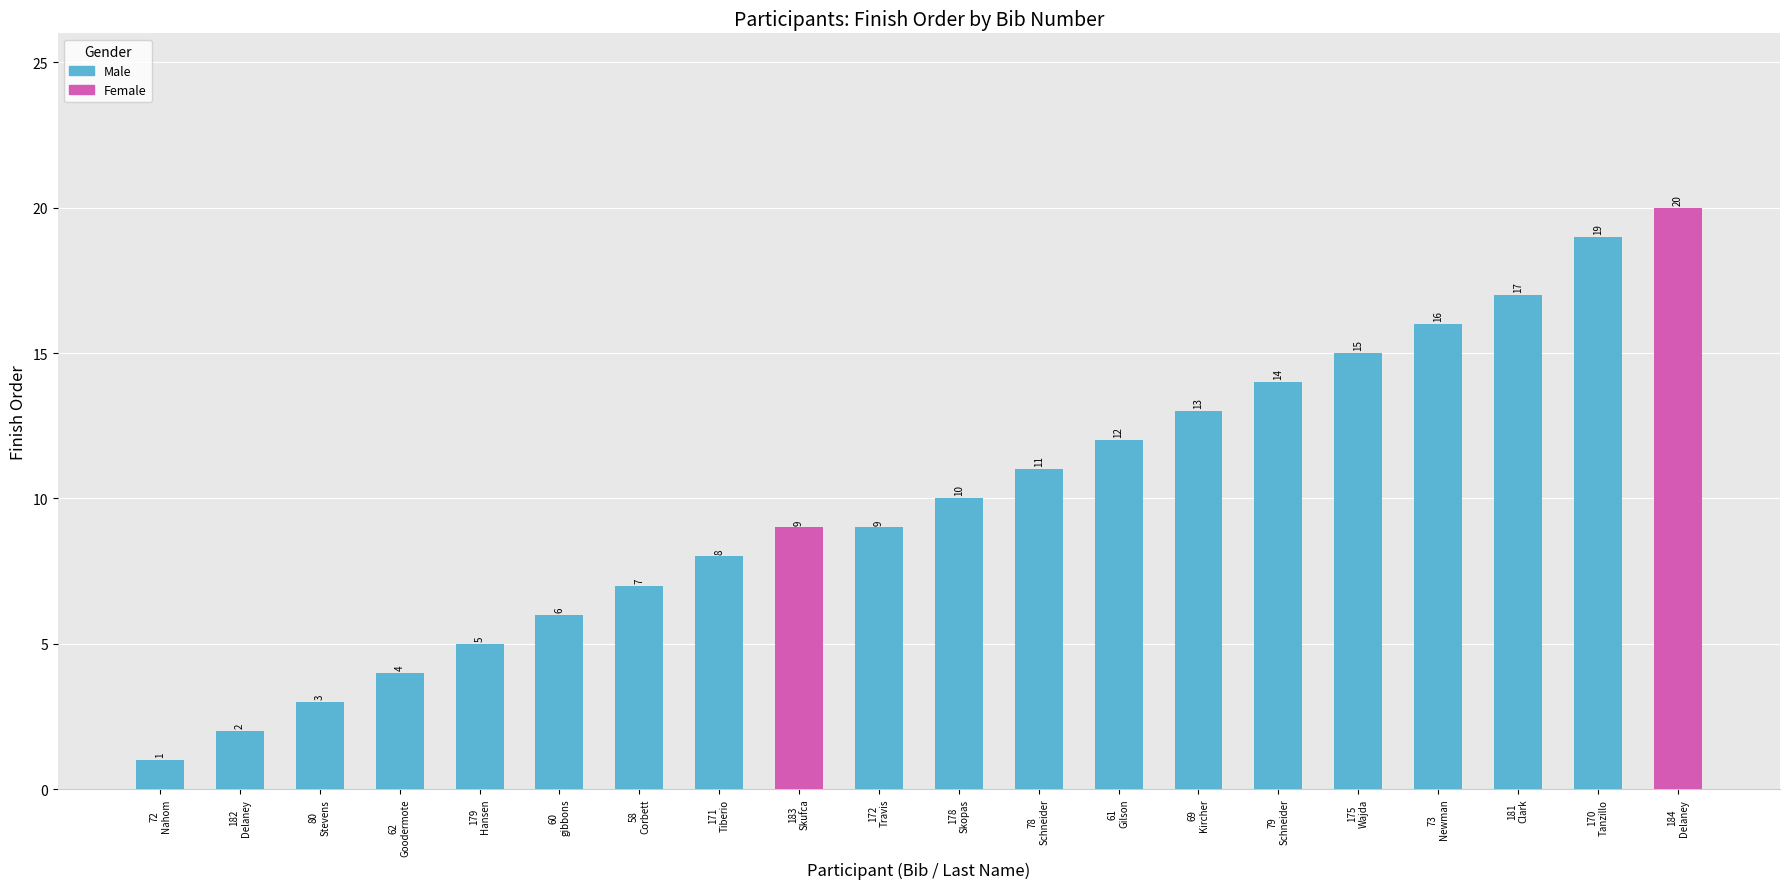

How many data points does each series have?

20